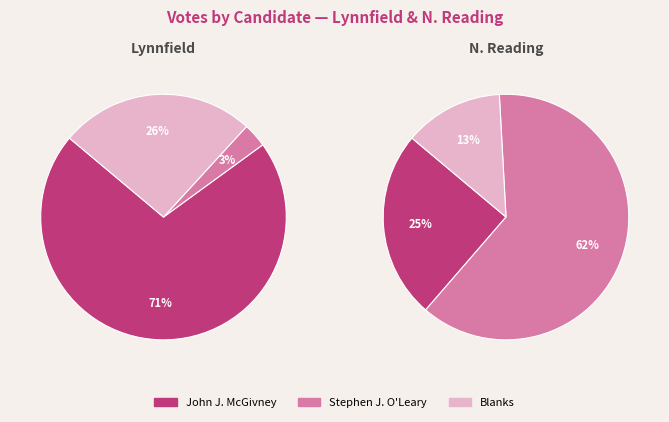

Is the sum of N. Reading and Lynnfield greater than half?

Yes